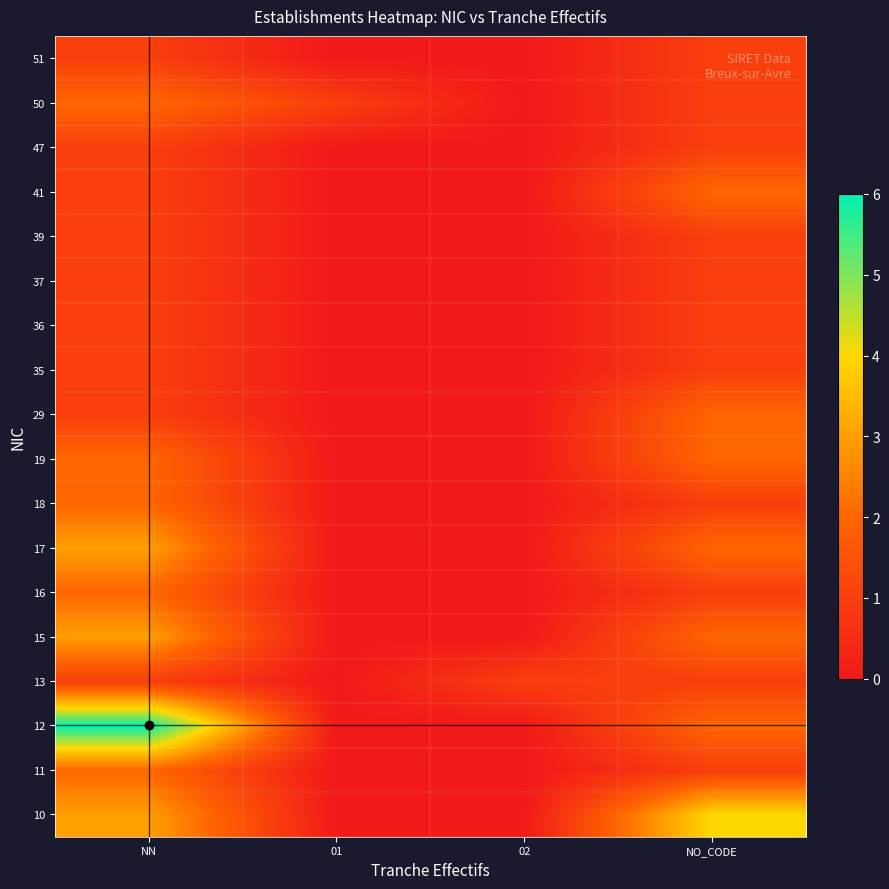

Reading right to left, what are all the values shown in this chart?

10: NO_CODE=4	02=0	01=0	NN=3
11: NO_CODE=1	02=0	01=0	NN=2
12: NO_CODE=2	02=0	01=0	NN=6
13: NO_CODE=1	02=1	01=0	NN=1
15: NO_CODE=2	02=0	01=0	NN=3
16: NO_CODE=1	02=0	01=0	NN=2
17: NO_CODE=2	02=0	01=0	NN=3
18: NO_CODE=1	02=0	01=0	NN=2
19: NO_CODE=2	02=0	01=0	NN=2
29: NO_CODE=2	02=0	01=0	NN=1
35: NO_CODE=1	02=0	01=0	NN=1
36: NO_CODE=1	02=0	01=0	NN=1
37: NO_CODE=1	02=0	01=0	NN=1
39: NO_CODE=1	02=0	01=0	NN=1
41: NO_CODE=2	02=0	01=0	NN=1
47: NO_CODE=1	02=0	01=0	NN=1
50: NO_CODE=1	02=0	01=1	NN=2
51: NO_CODE=1	02=0	01=0	NN=1